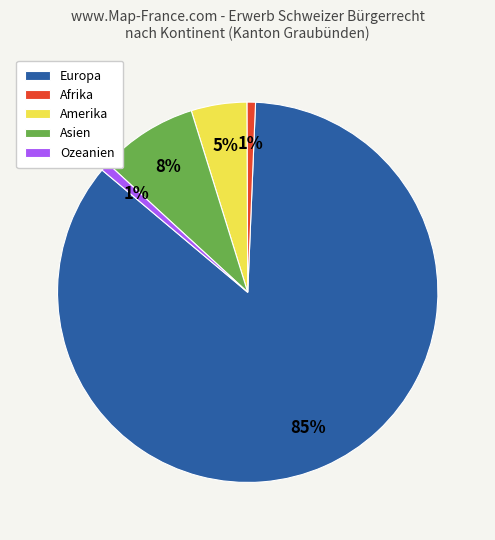

To the nearest percent, what percentage of the pie is Asien?

8%